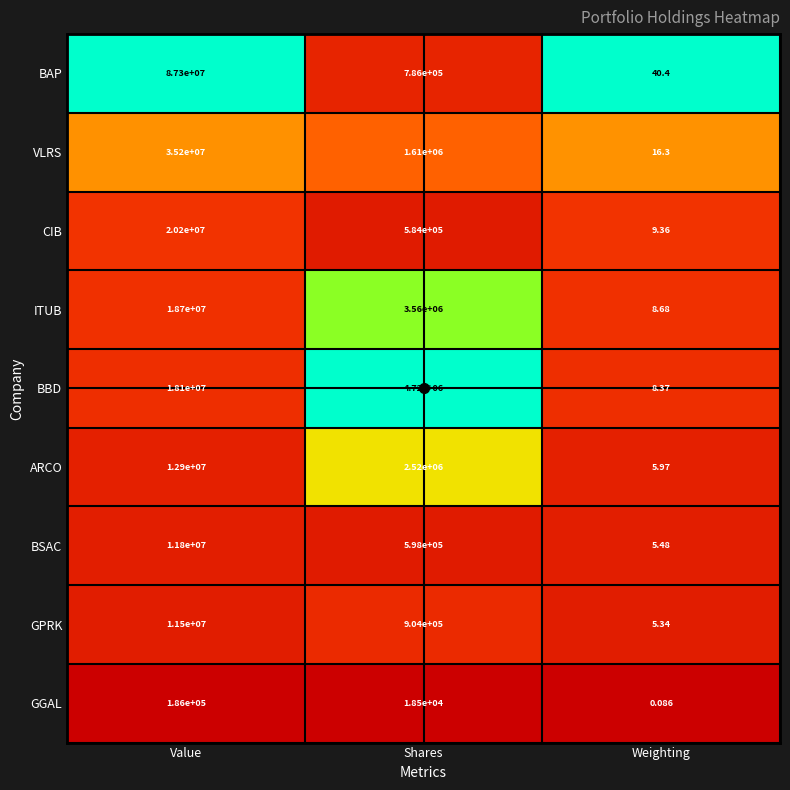

Which series has the largest range (max minus min)?

BAP